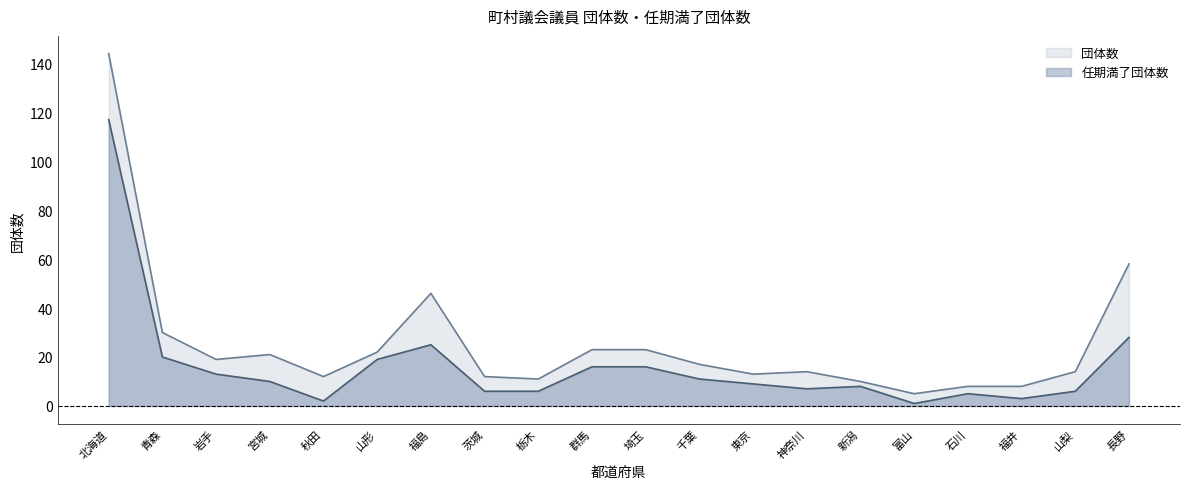

Which series has the largest range (max minus min)?

団体数